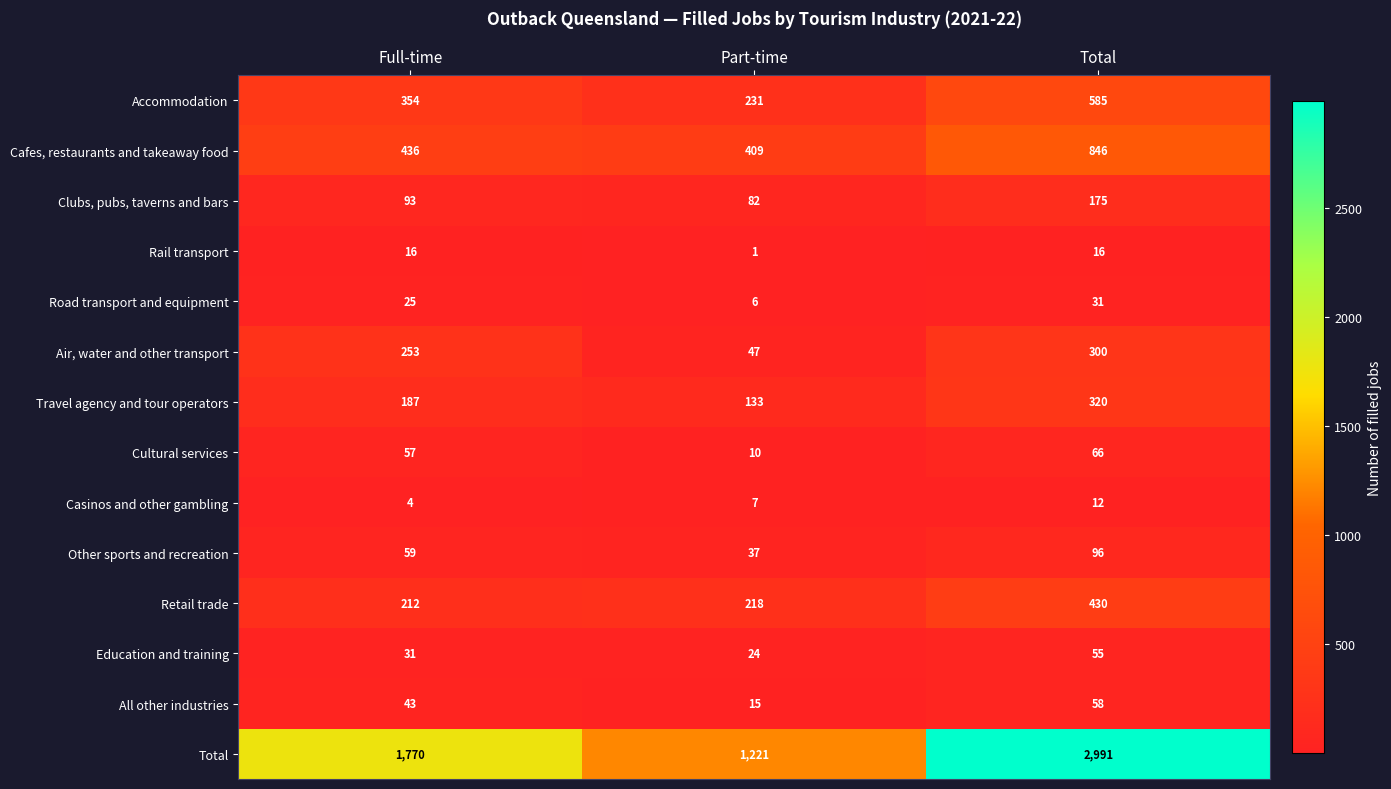

What is the total value across all series at Part-time?

2441